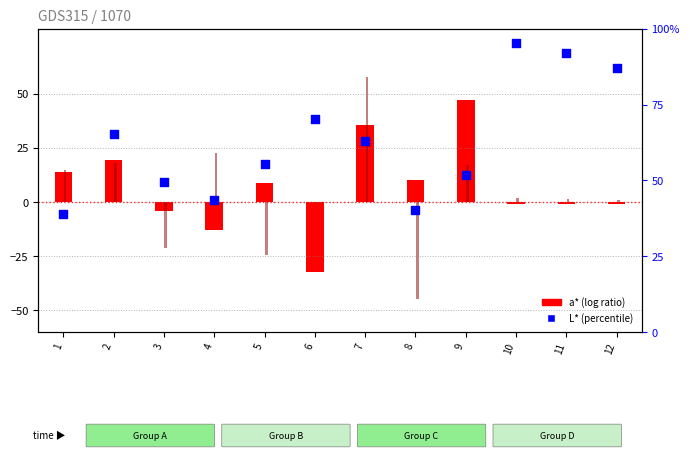

Which series reaches the maximum Y coordinate?

b*